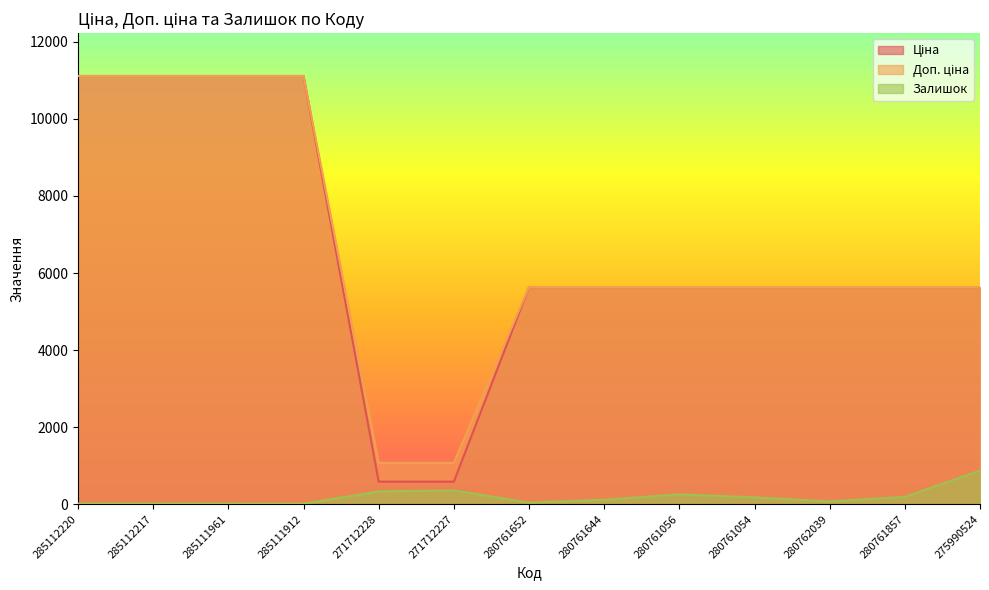

Read the Ціна value at 271712227.

586.0